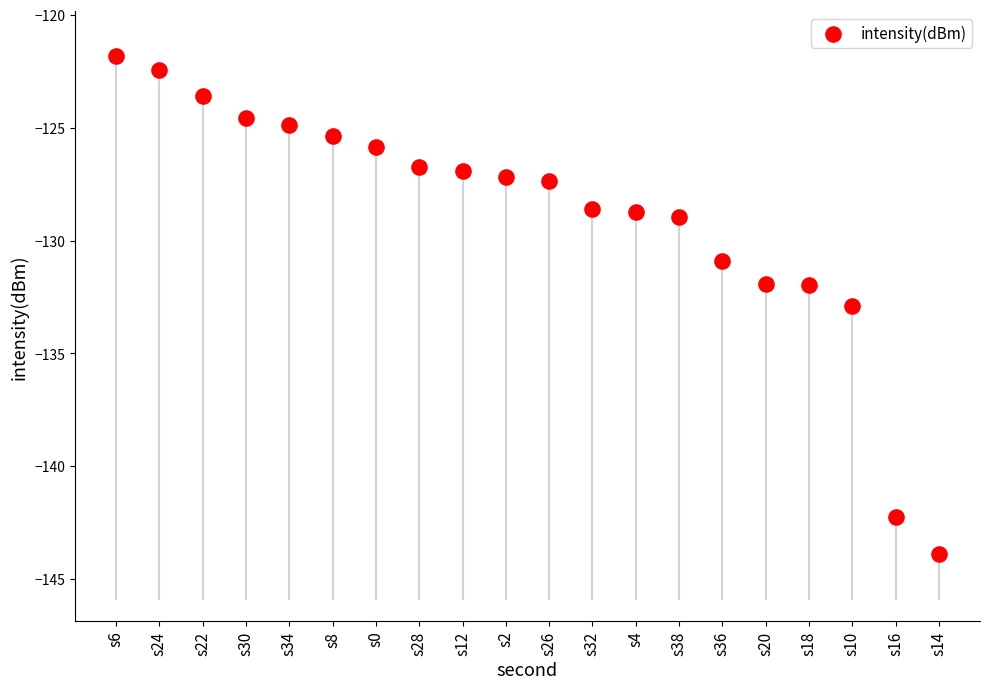

What is the range of Y values (max minus min)?

22.0